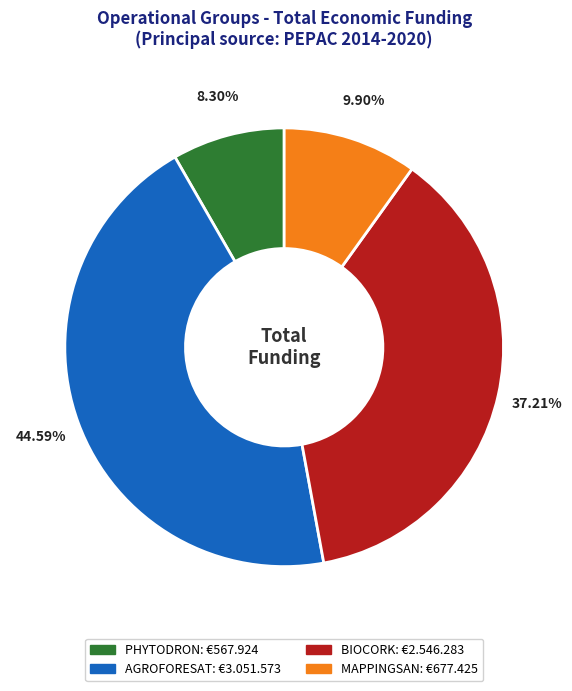

To the nearest percent, what is the combined percentage of AGROFORESAT and BIOCORK?

82%